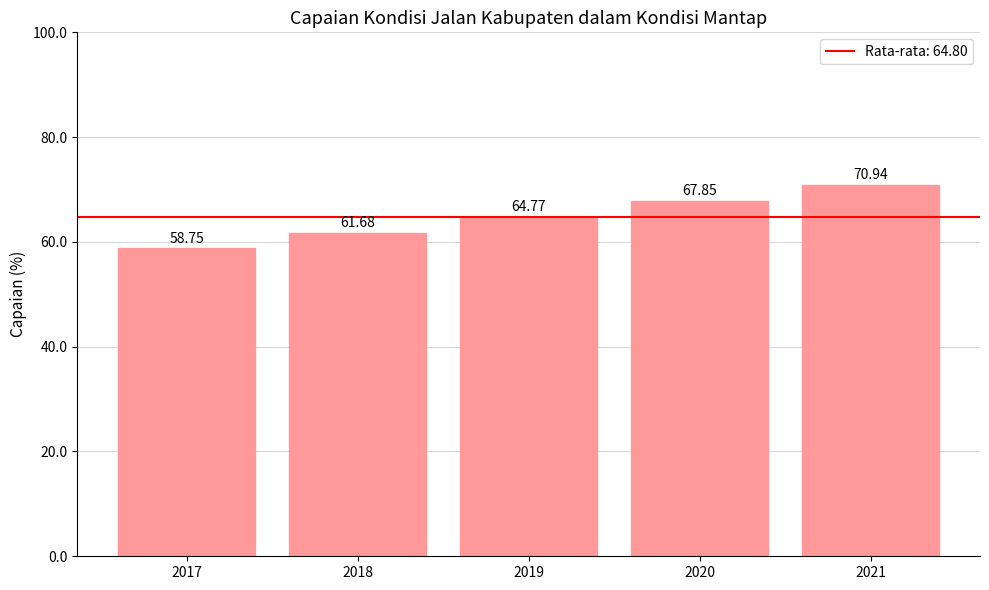

Is it true that the value at 2020 is 67.8?

True